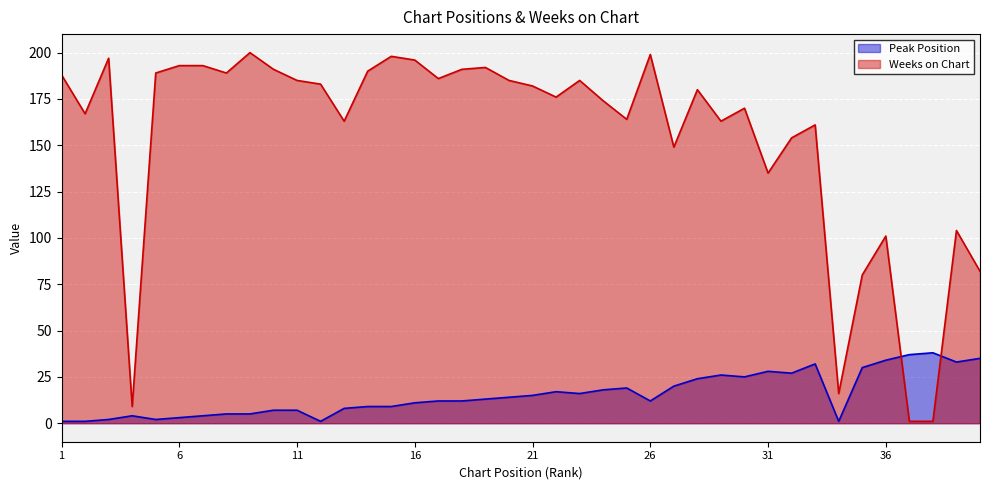

What is the value of the Peak Position point at the 8th from the left?

5